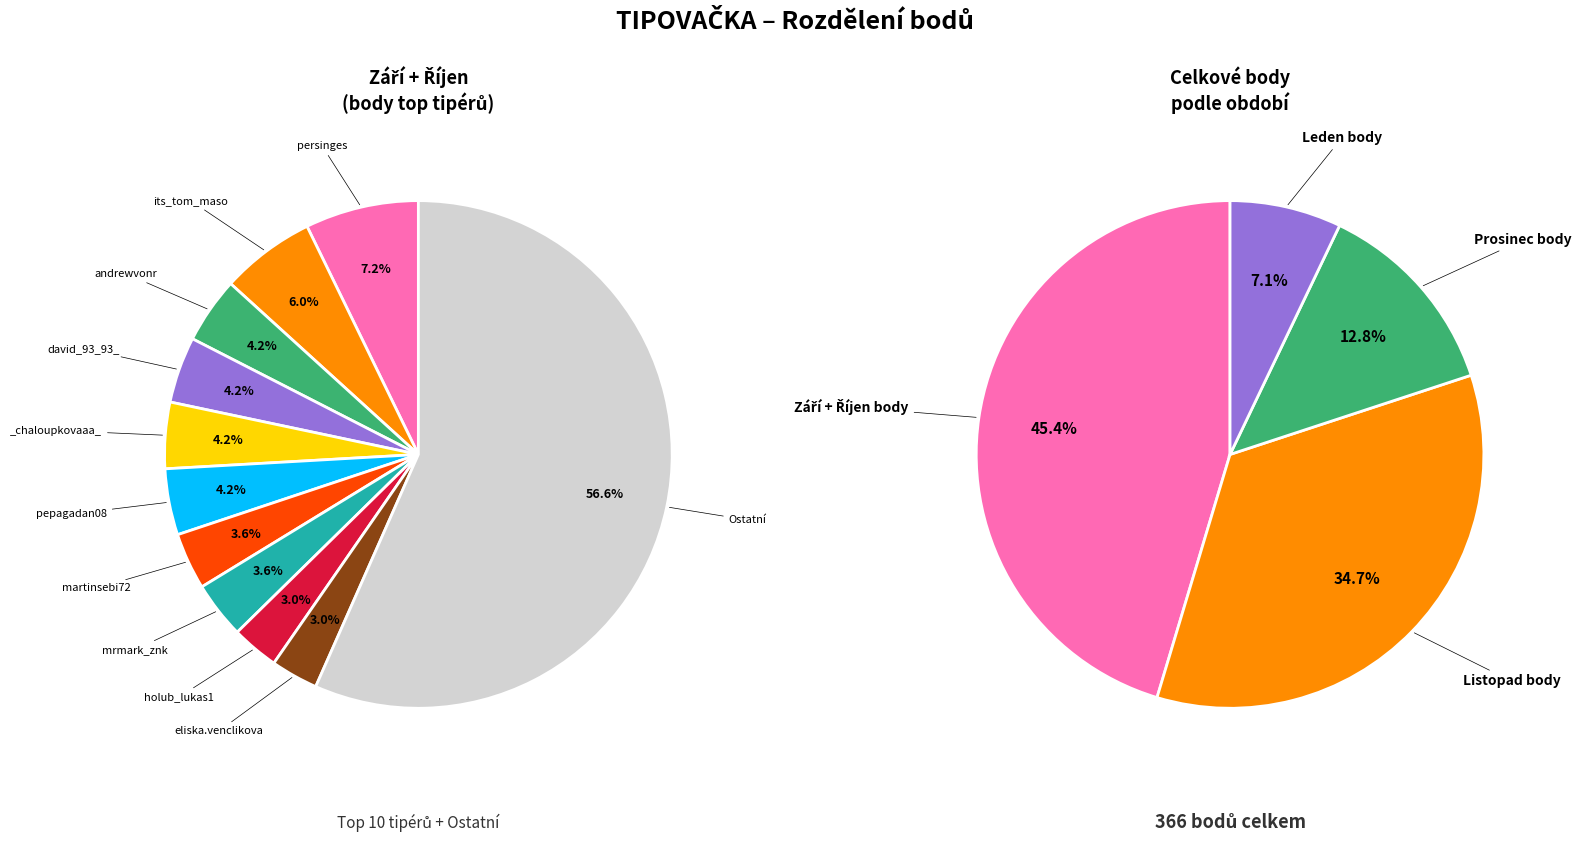

Rank the series by their average value, from highest to lowest.

Září + Říjen body, Listopad body, Prosinec body, Leden body